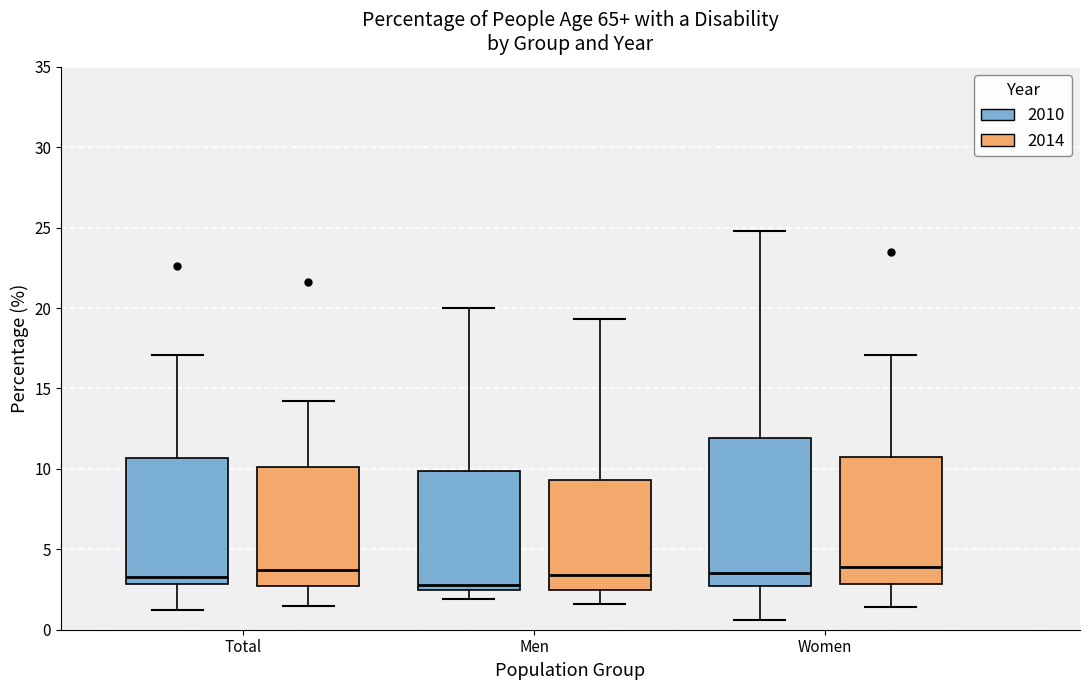

Reading left to right, read every box against the y-axis: the position of its median line, the range the box covers, and the ends of its whiskers. The values are not printed on the chart, so give them approximately, as read against the axis.

Total (2010): median 3.5, box 3.0 to 10.5, whiskers 1.0 to 17.0
Total (2014): median 3.5, box 2.5 to 10.0, whiskers 1.5 to 14.0
Men (2010): median 3.0, box 2.5 to 10.0, whiskers 2.0 to 20.0
Men (2014): median 3.5, box 2.5 to 9.5, whiskers 1.5 to 19.5
Women (2010): median 3.5, box 2.5 to 12.0, whiskers 0.5 to 25.0
Women (2014): median 4.0, box 3.0 to 11.0, whiskers 1.5 to 17.0